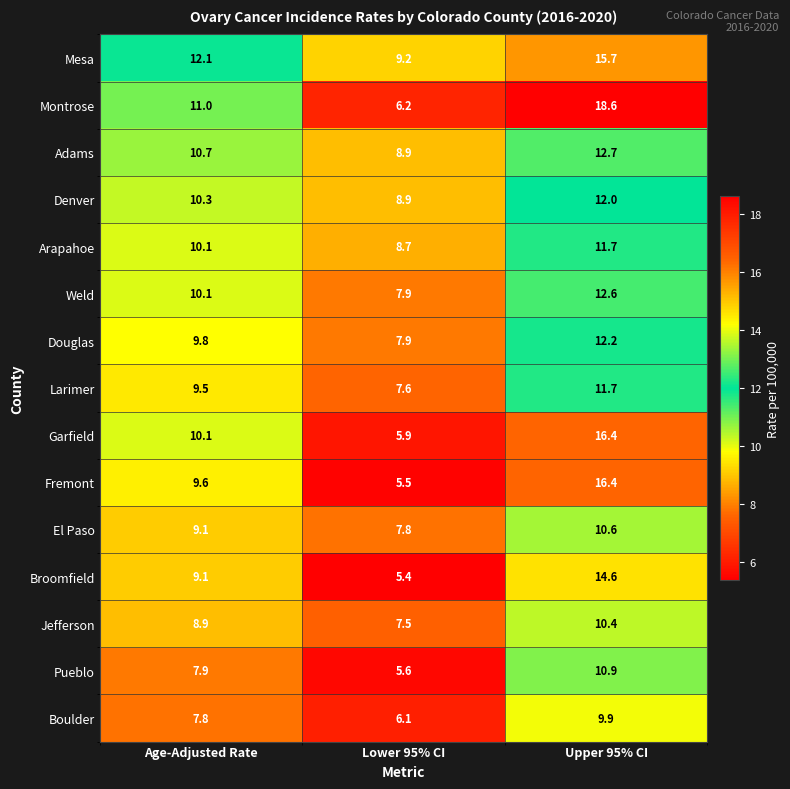

Rank the categories by Broomfield value from lowest to highest.

Lower 95% CI, Age-Adjusted Rate, Upper 95% CI